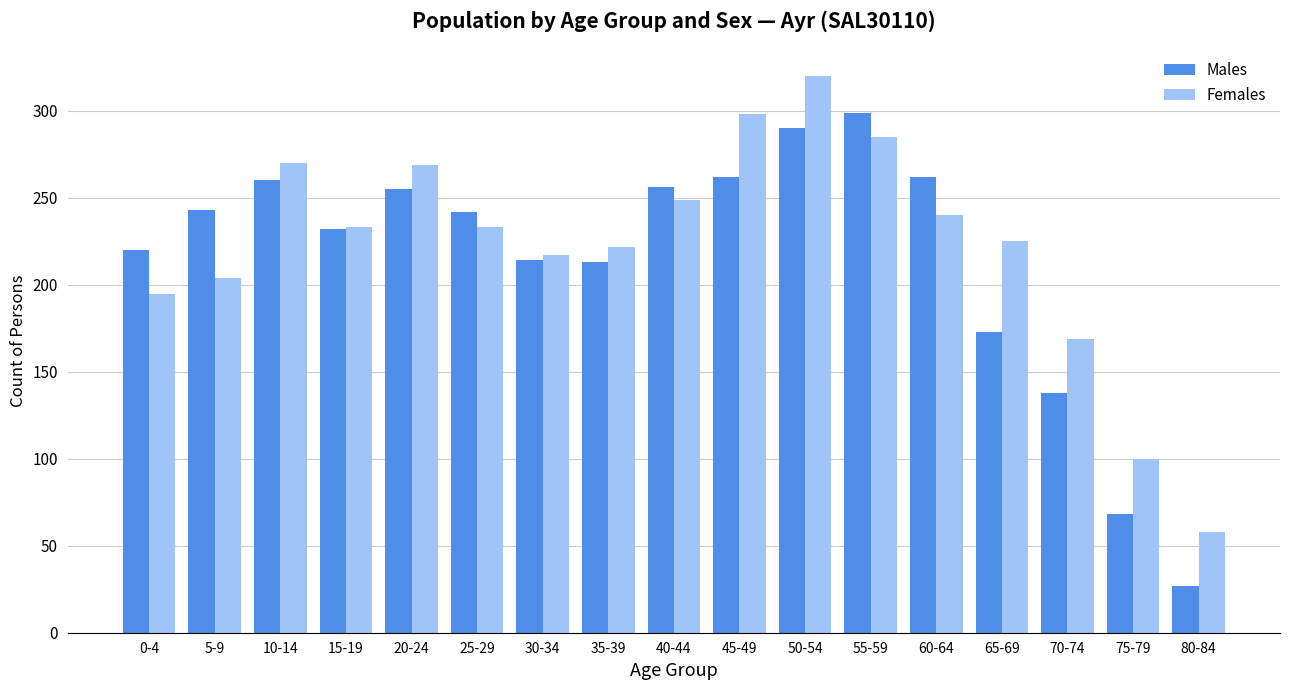

What is the average value of the Females series?

223